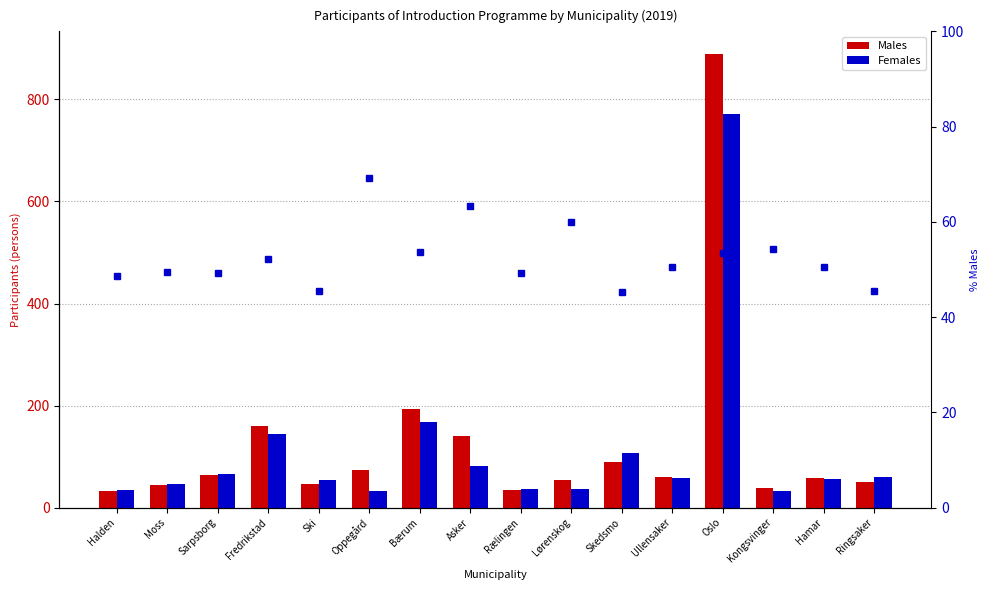

Reading left to right, extract all data points from this chart.

Males: 33.0	45.0	64.0	159.0	46.0	74.0	194.0	140.0	35.0	54.0	89.0	60.0	889.0	38.0	58.0	50.0
Females: 35.0	46.0	66.0	145.0	55.0	33.0	167.0	81.0	36.0	36.0	108.0	59.0	772.0	32.0	57.0	60.0
% Males: 48.5	49.5	49.2	52.3	45.5	69.2	53.7	63.3	49.3	60.0	45.2	50.4	53.5	54.3	50.4	45.5